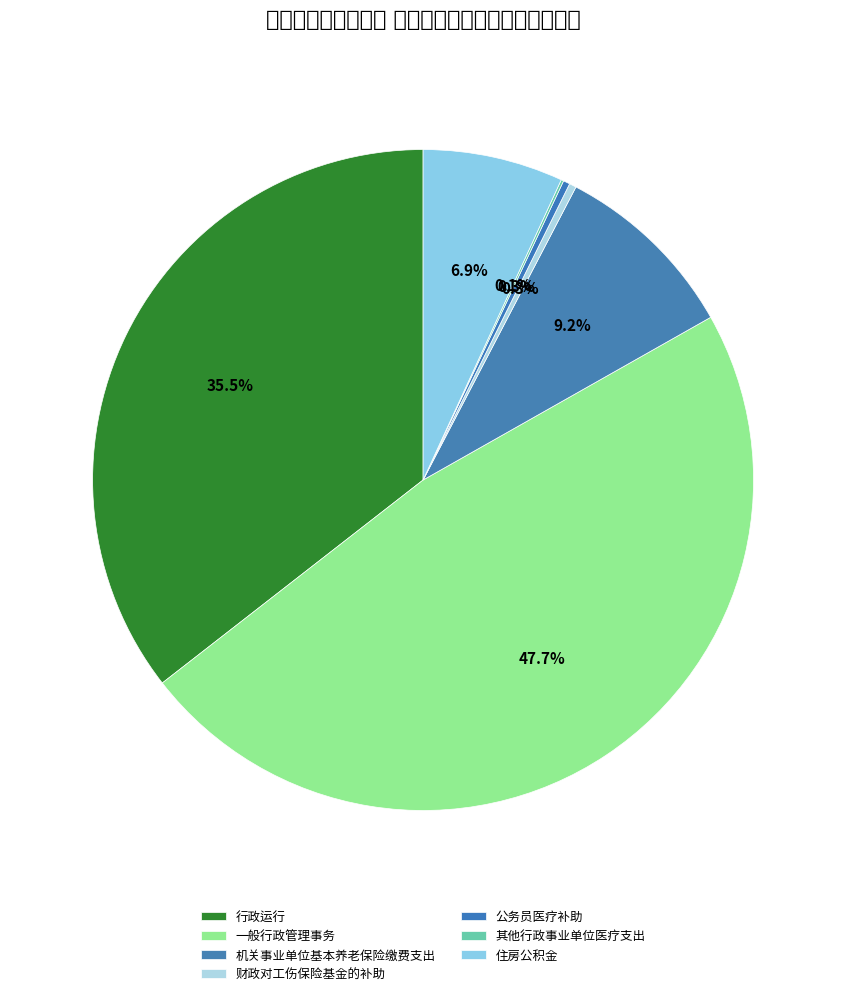

Is it true that 一般行政管理事务 is 48% of the pie?

True